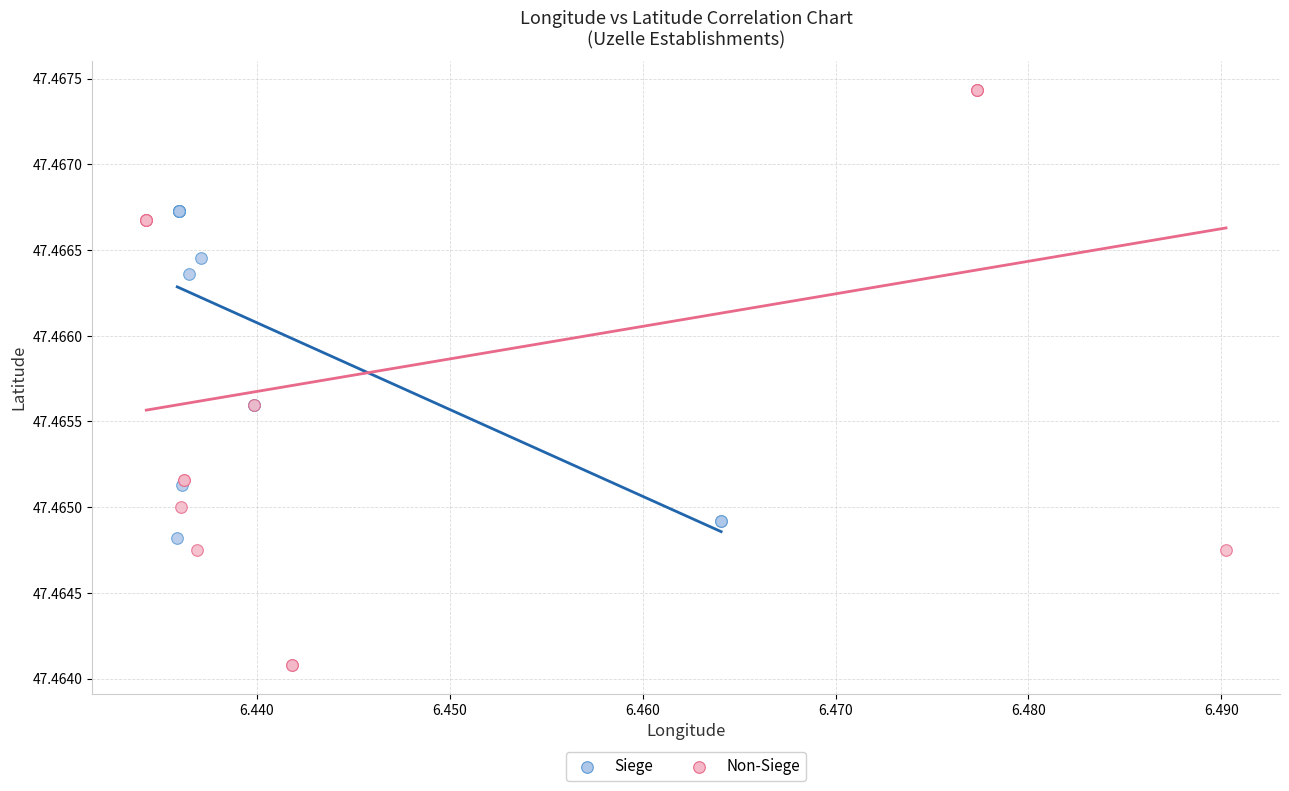

What are all the series names shown in the legend?

Siege, Non-Siege